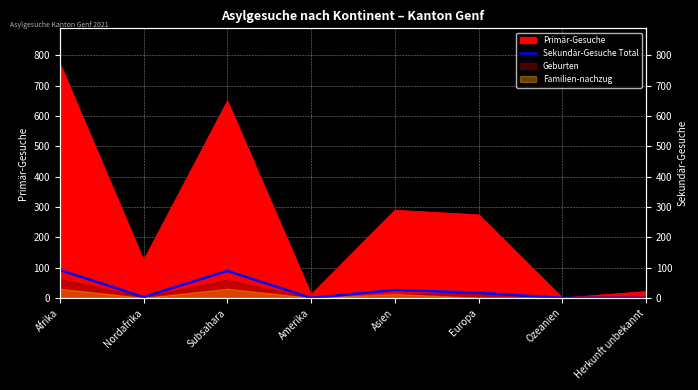

How many lines are shown in the chart?

1